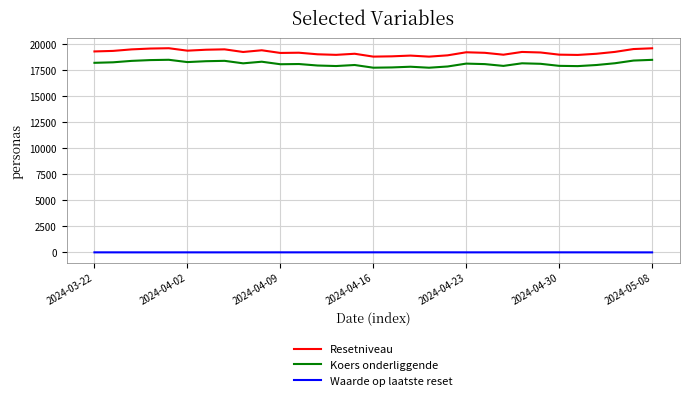

Which series has the widest spread of values?

Resetniveau